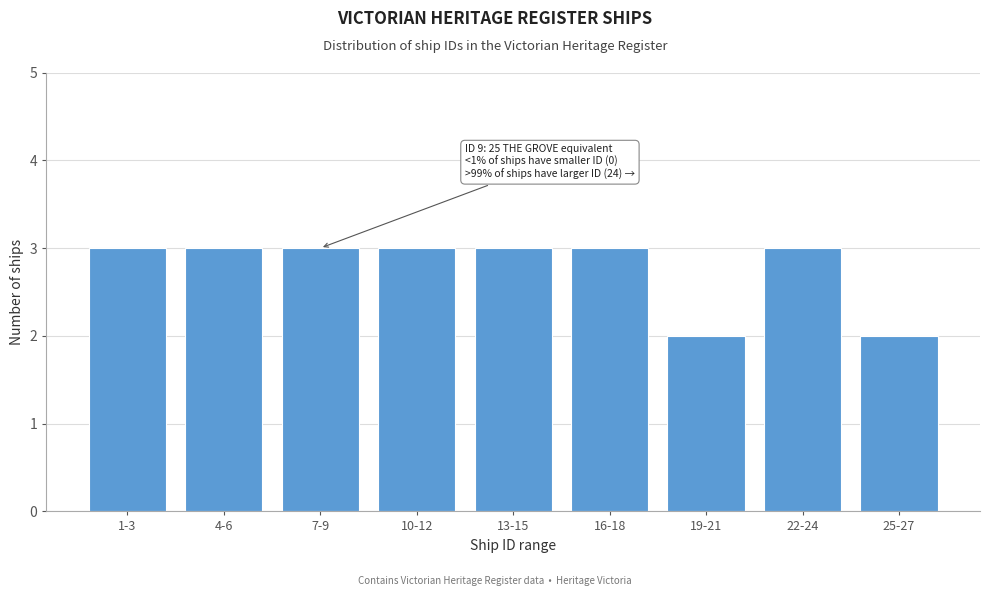

Reading left to right, transcribe all the data shown in this chart.

3	3	3	3	3	3	2	3	2